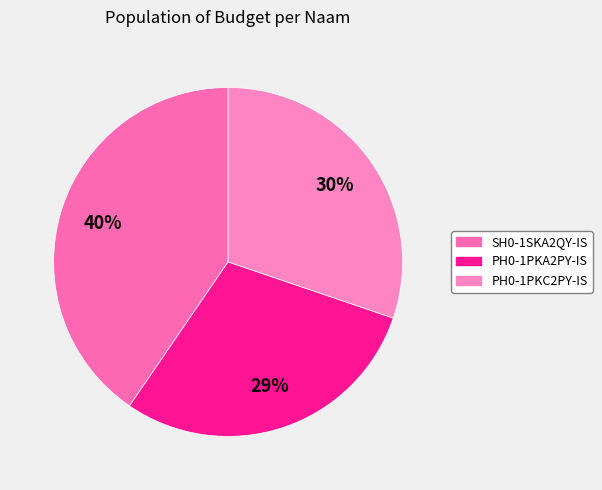

Is the sum of SH0-1SKA2QY-IS and PH0-1PKC2PY-IS greater than half?

Yes